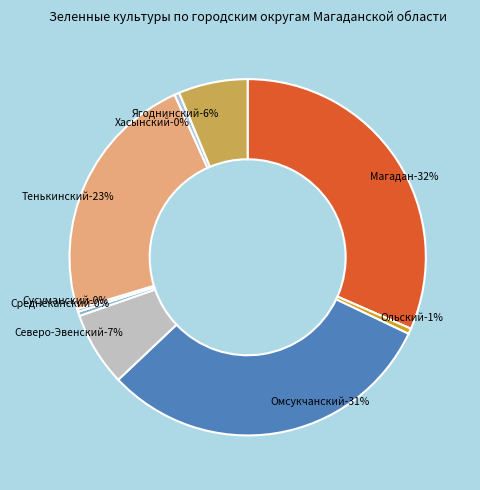

Rank the categories by value from lowest to highest.

Сусуманский городской округ, Среднеканский городской округ, Хасынский городской округ, Ольский городской округ, Ягоднинский городской округ, Северо-Эвенский городской округ, Тенькинский городской округ, Омсукчанский городской округ, город Магадан